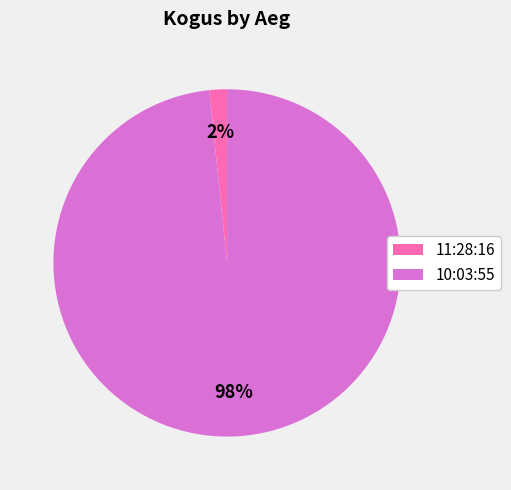

Do 11:28:16 and 10:03:55 together represent more than half of the pie?

Yes